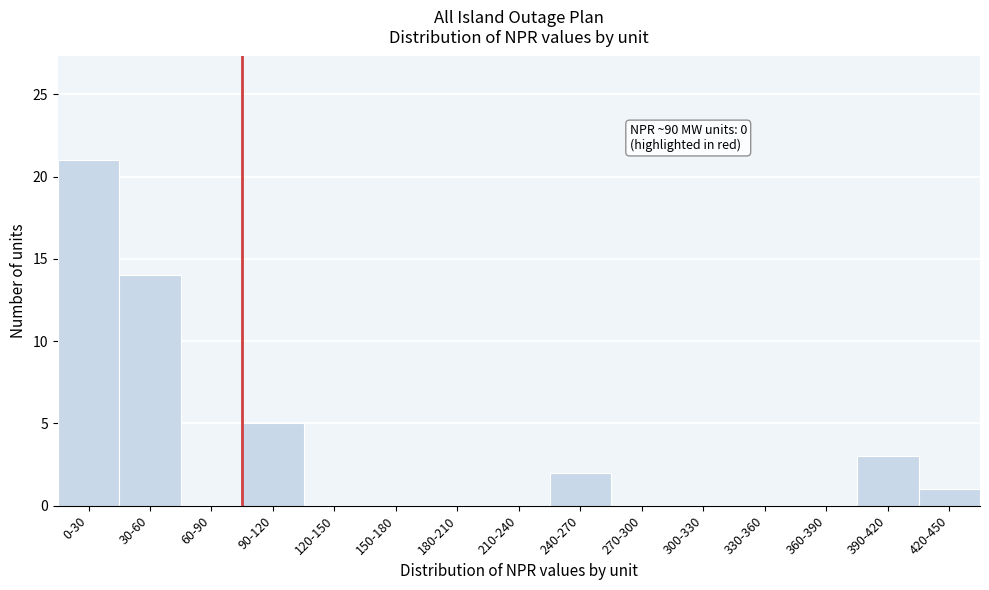

Reading left to right, what are all the values shown in this chart?

0-30=21	30-60=14	60-90=0	90-120=5	120-150=0	150-180=0	180-210=0	210-240=0	240-270=2	270-300=0	300-330=0	330-360=0	360-390=0	390-420=3	420-450=1